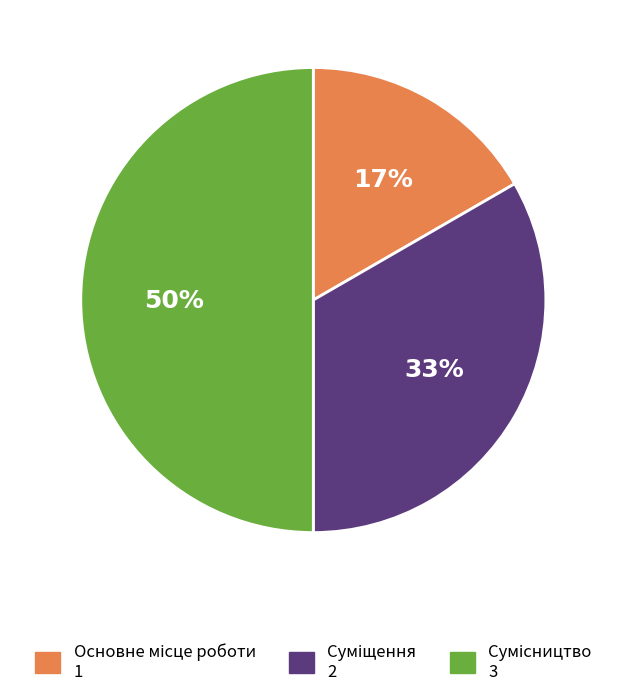

To the nearest percent, what is the difference between the largest and smallest slice percentages?

33%